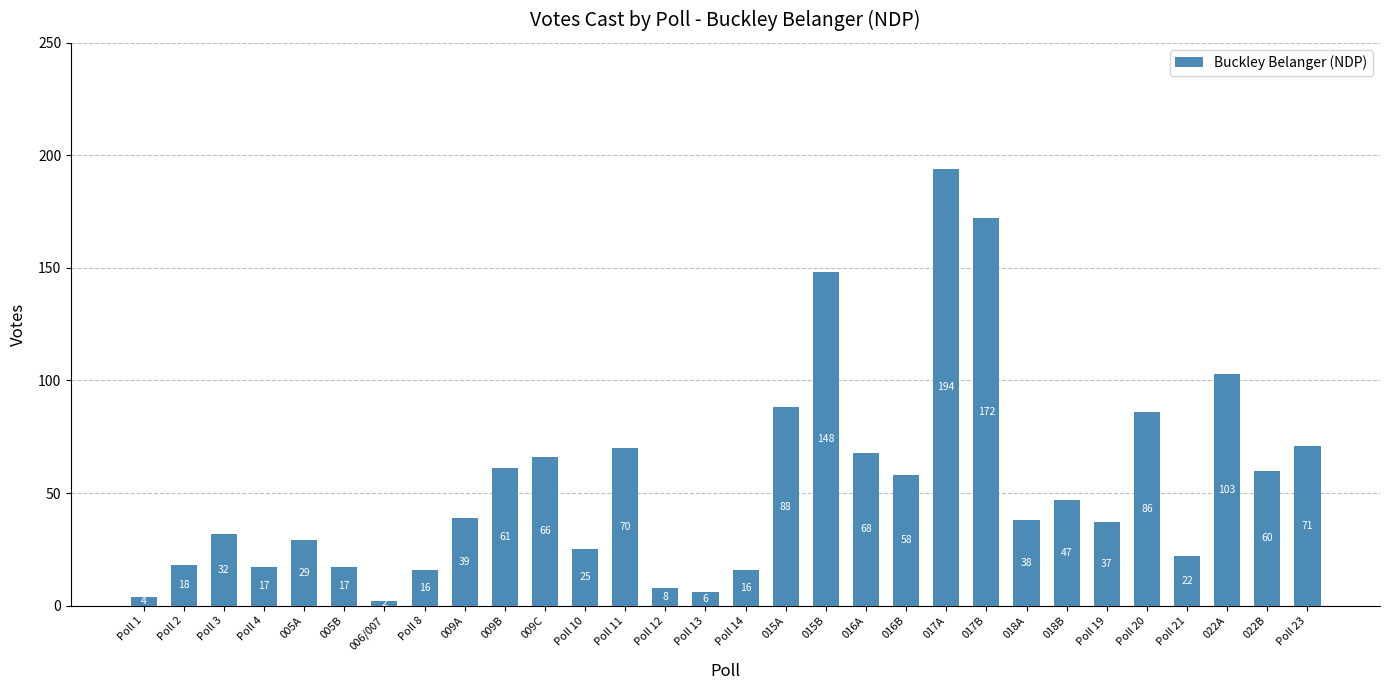

Reading left to right, extract all data points from this chart.

4	18	32	17	29	17	2	16	39	61	66	25	70	8	6	16	88	148	68	58	194	172	38	47	37	86	22	103	60	71